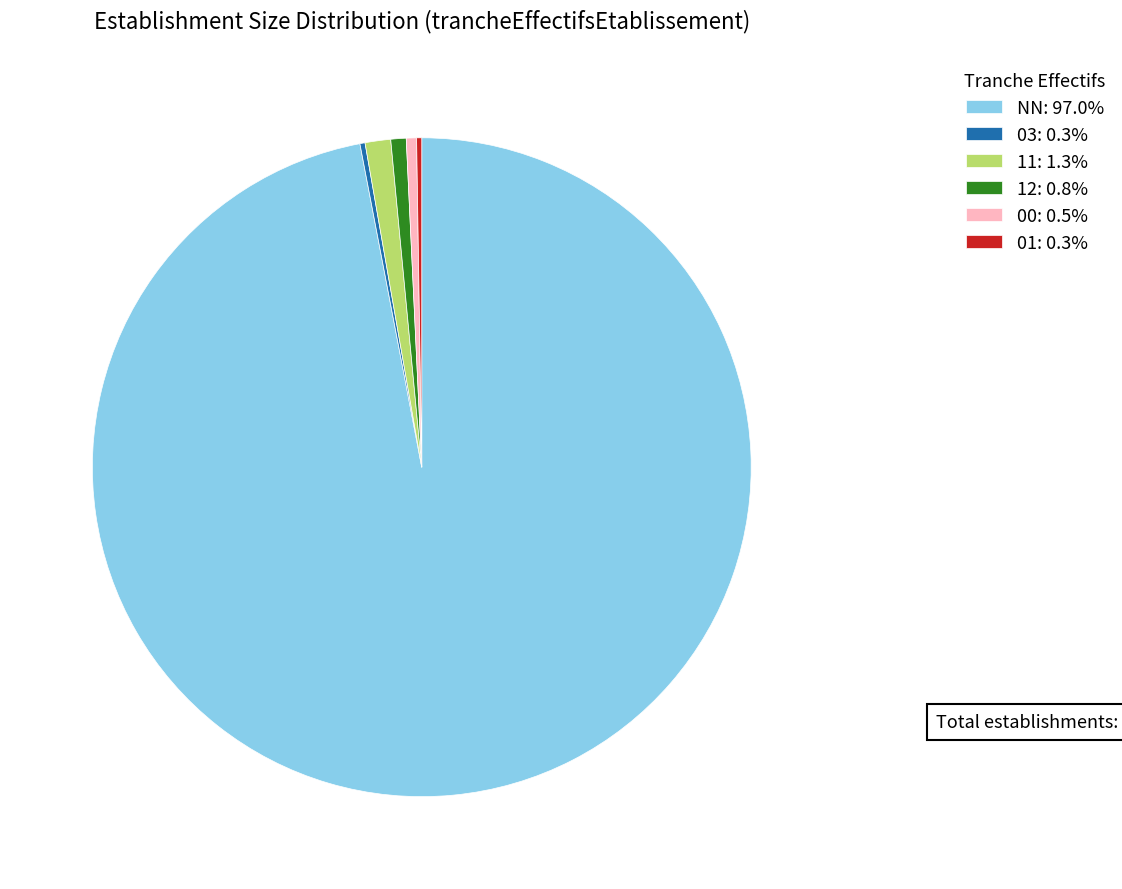

Is NN: 97.0% the majority of the pie?

Yes